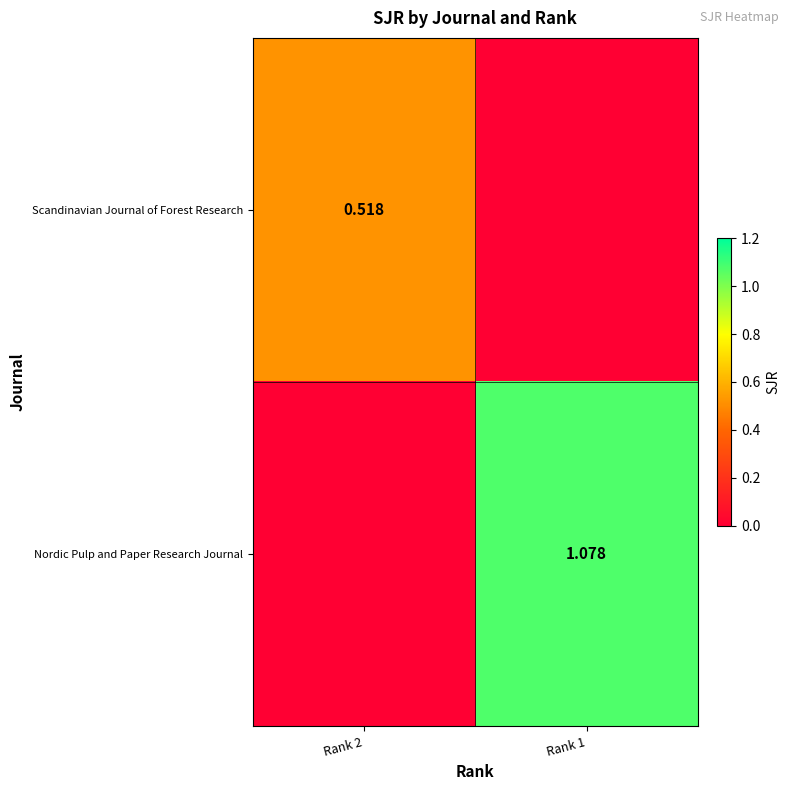

The value of Nordic Pulp and Paper Research Journal at Rank 1 is 1.1. True or false?

True